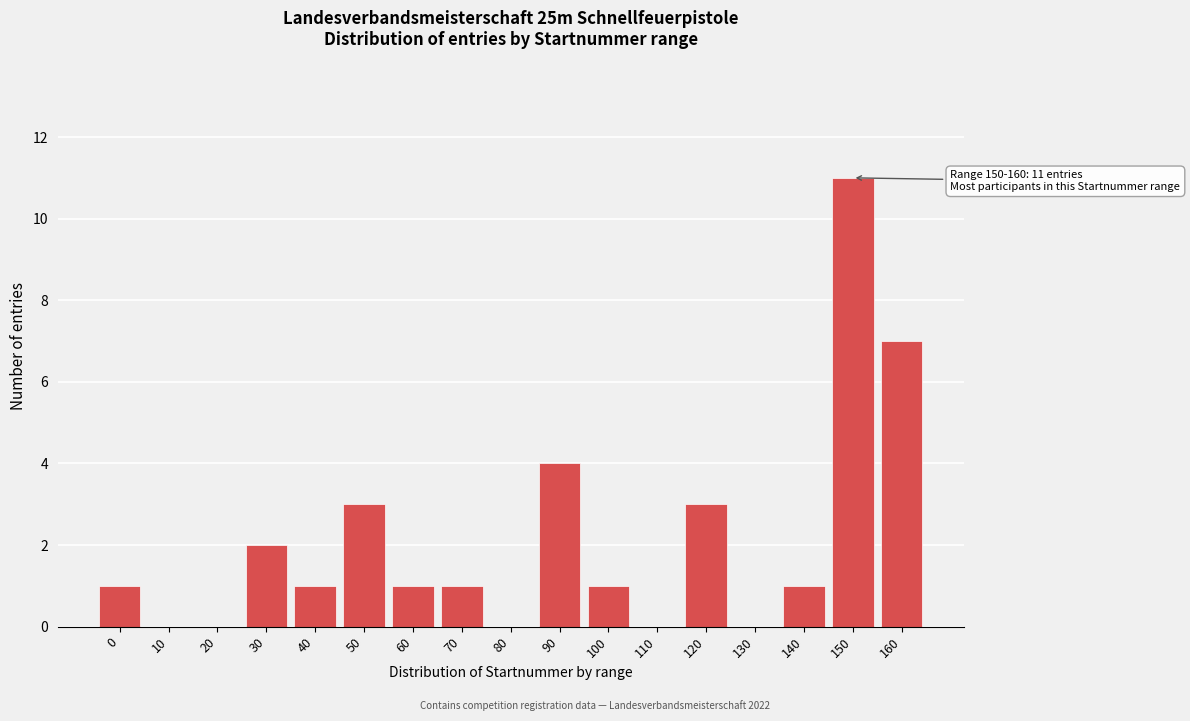

Reading left to right, transcribe all the data shown in this chart.

0=1	10=0	20=0	30=2	40=1	50=3	60=1	70=1	80=0	90=4	100=1	110=0	120=3	130=0	140=1	150=11	160=7